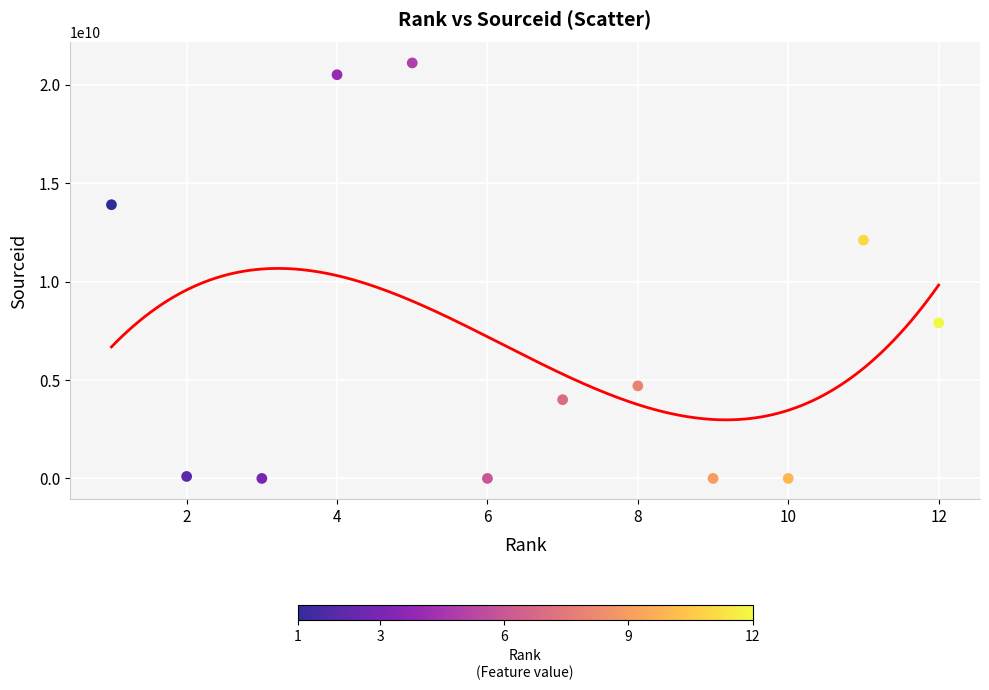

What Y value in the scatter plot is closest to 10550159695?

12100154936